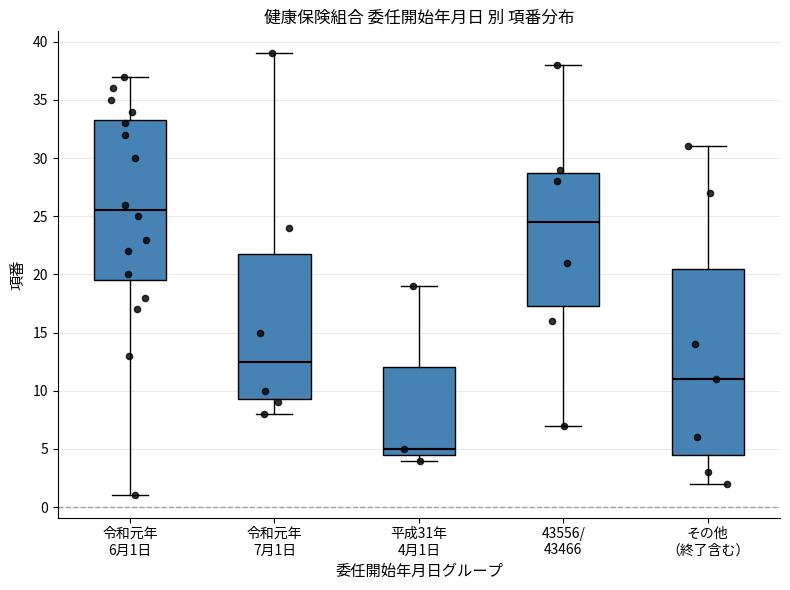

Which box is the tallest, from its lower edge to its upper edge?

その他 （終了含む）